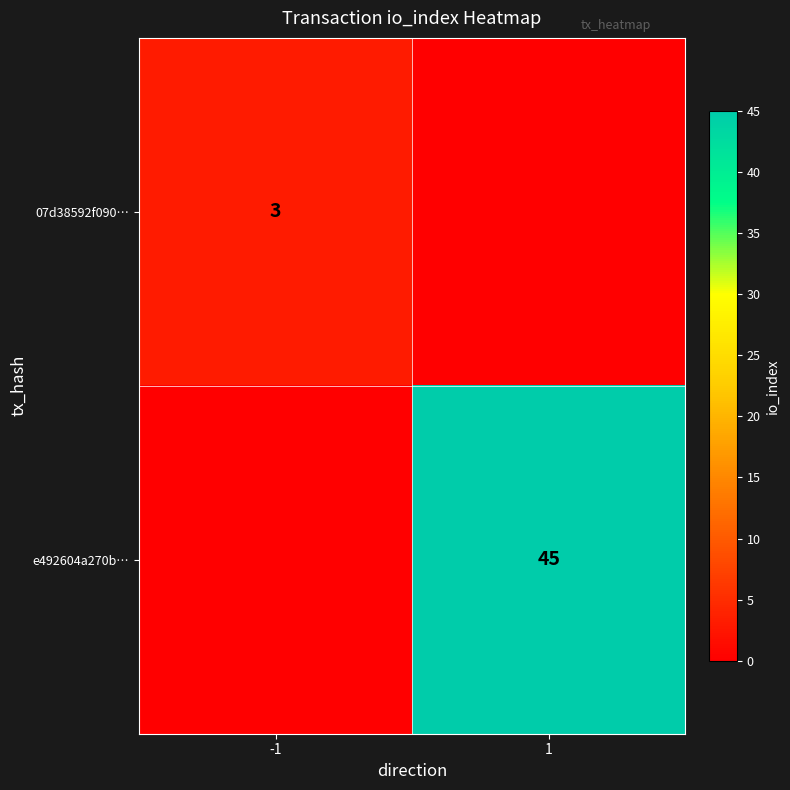

True or false: 07d38592f090… has a value of 3 at -1.

True